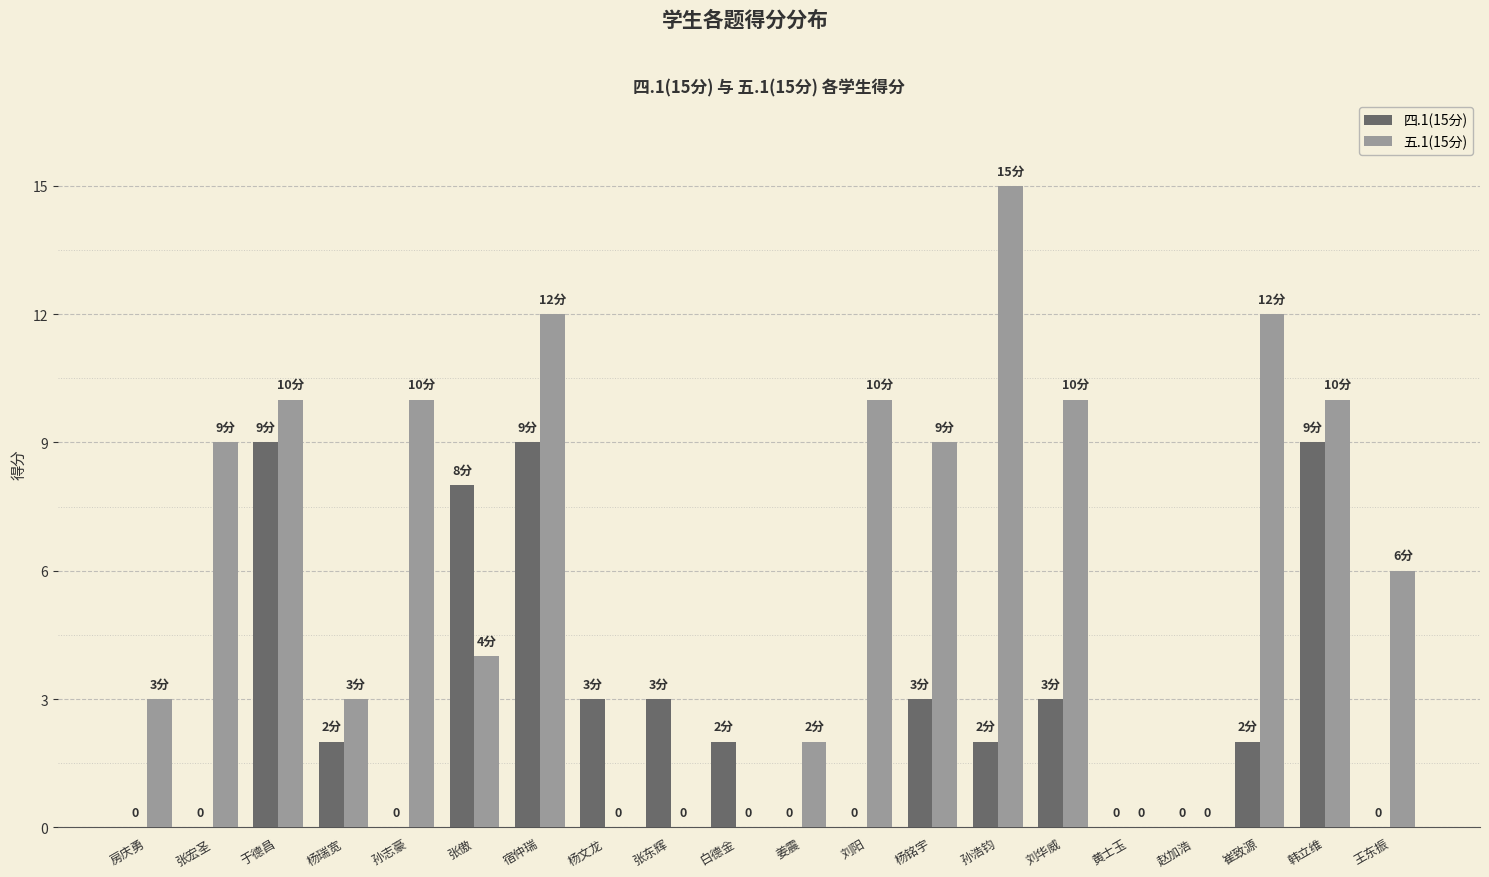

Is the value of 四.1(15分) at 刘华威 greater than the value of 五.1(15分) at 张傲?

No